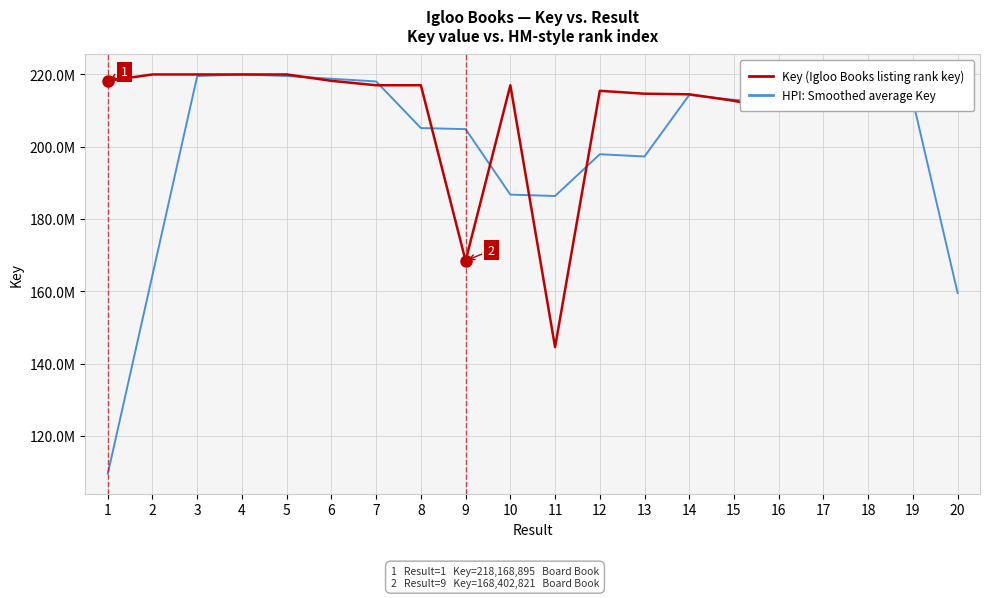

Which category has the highest value in the HPI: Smoothed average Key series?

4